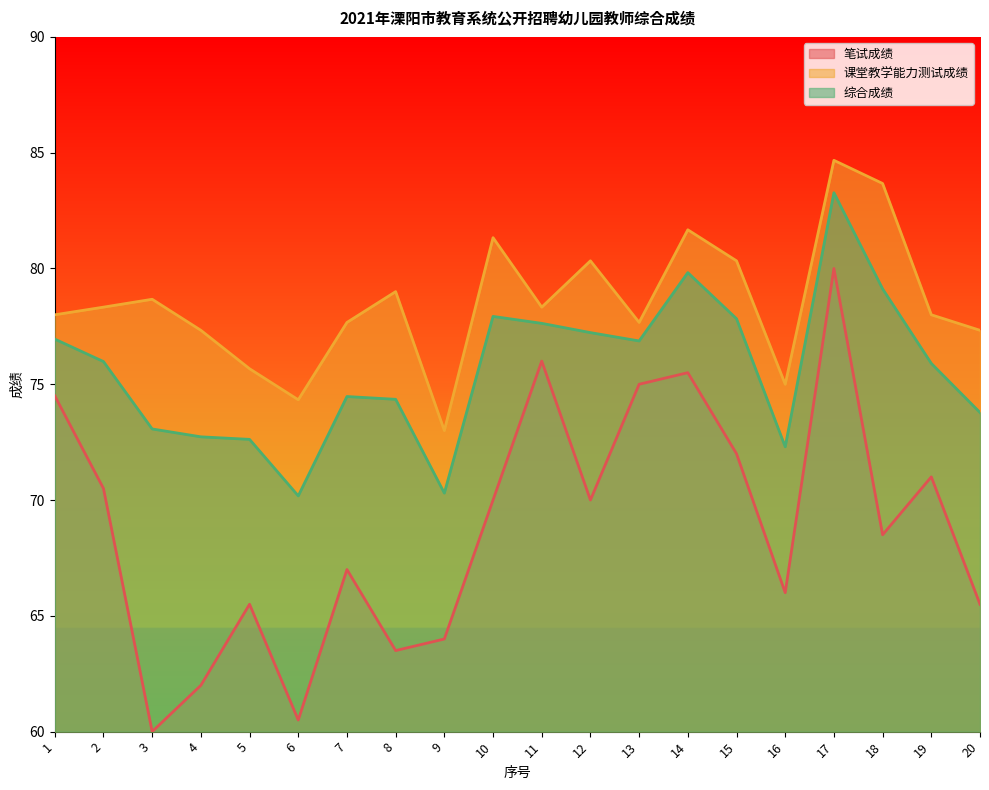

List the labels in order of 笔试成绩 value, smallest first.

3, 6, 4, 8, 9, 5, 20, 16, 7, 18, 10, 12, 2, 19, 15, 1, 13, 14, 11, 17